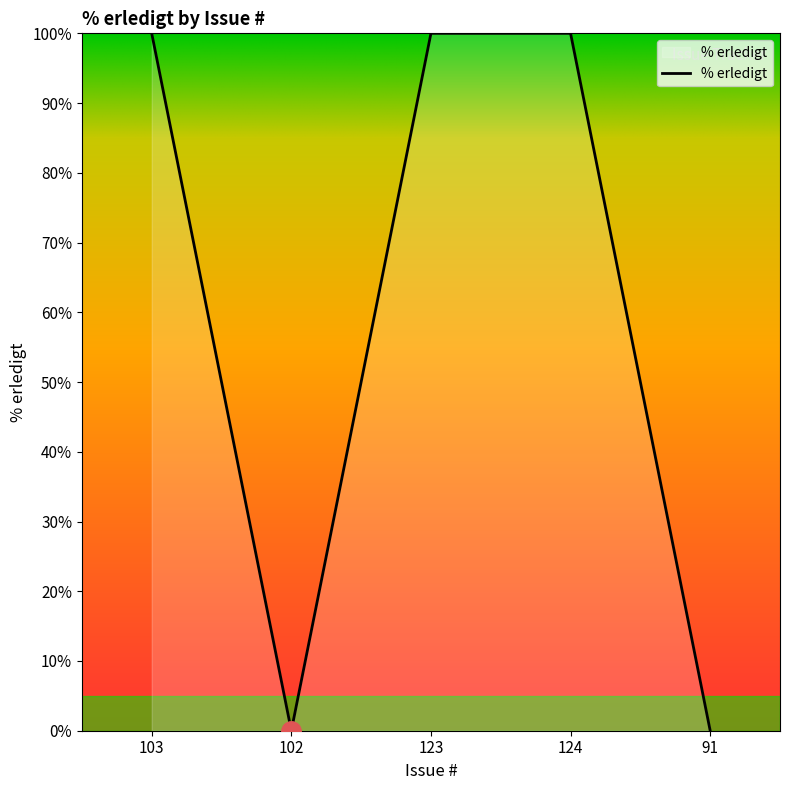

What value does the data have at 103?

100